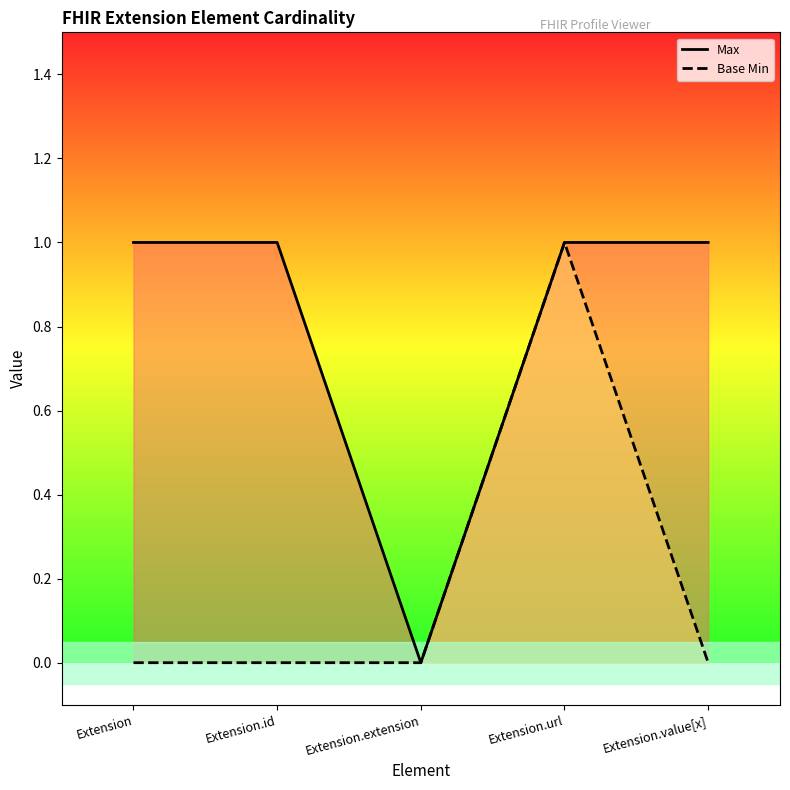

True or false: Base Min and Max cross at least once.

False